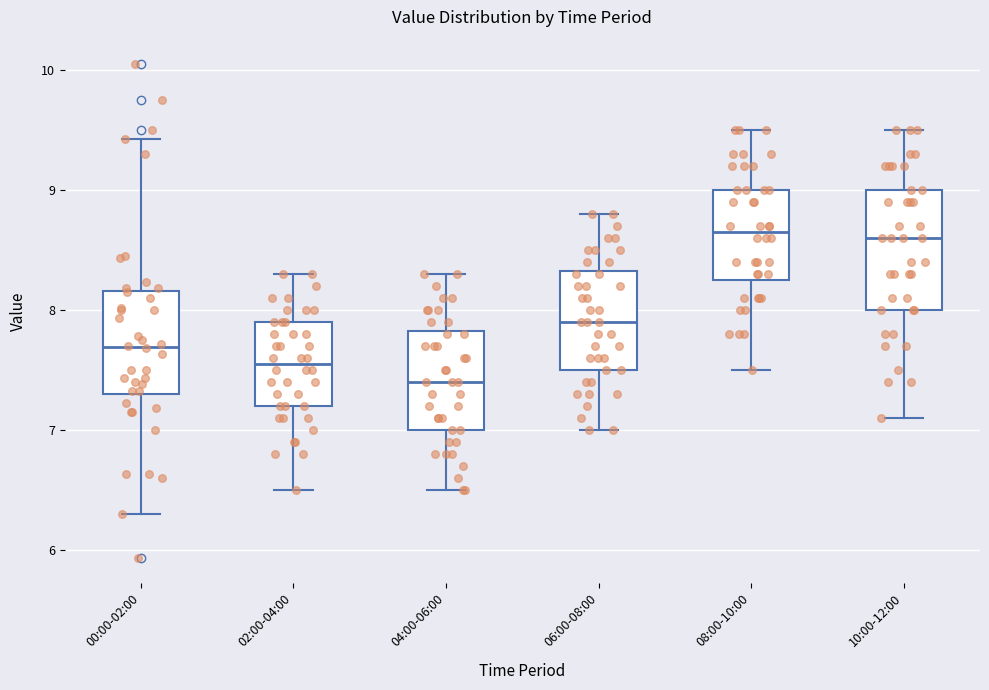

Which box is the tallest, from its lower edge to its upper edge?

10:00-12:00